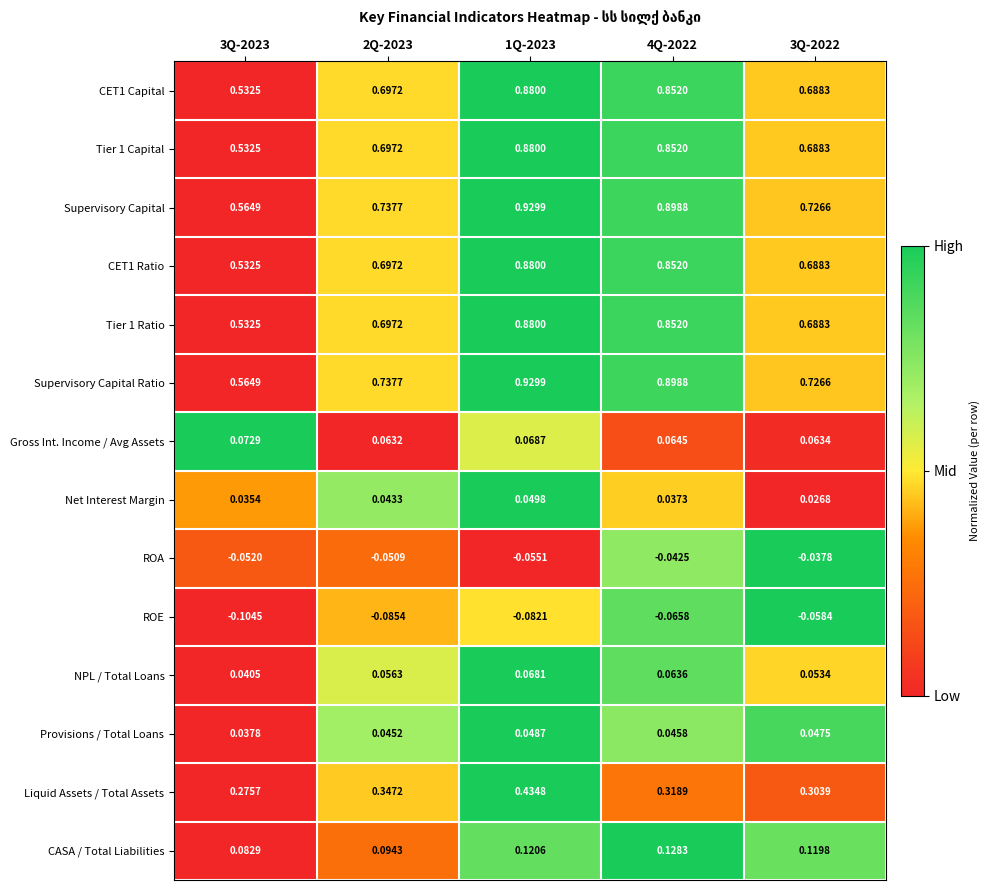

How many data points does each series have?

5